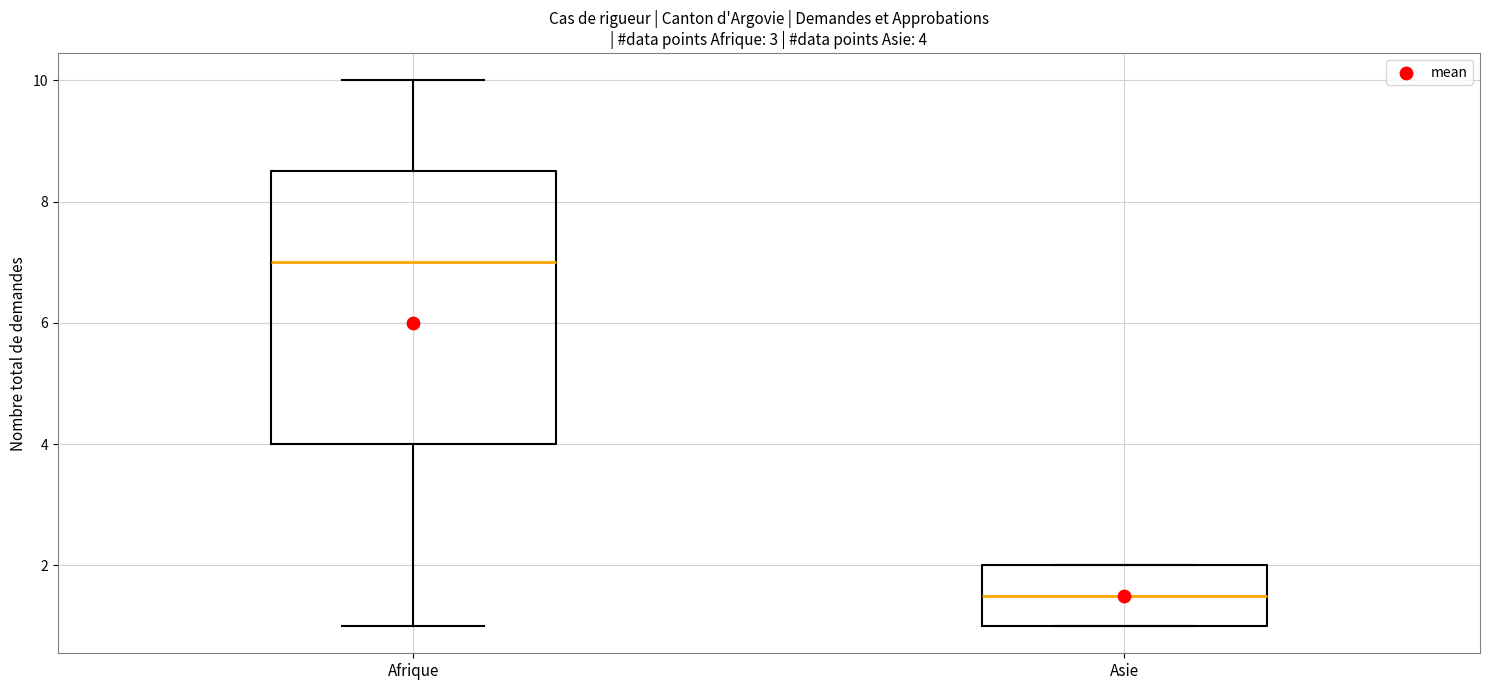

Comparing the boxes themselves (not the whiskers), which one is the tallest?

Afrique